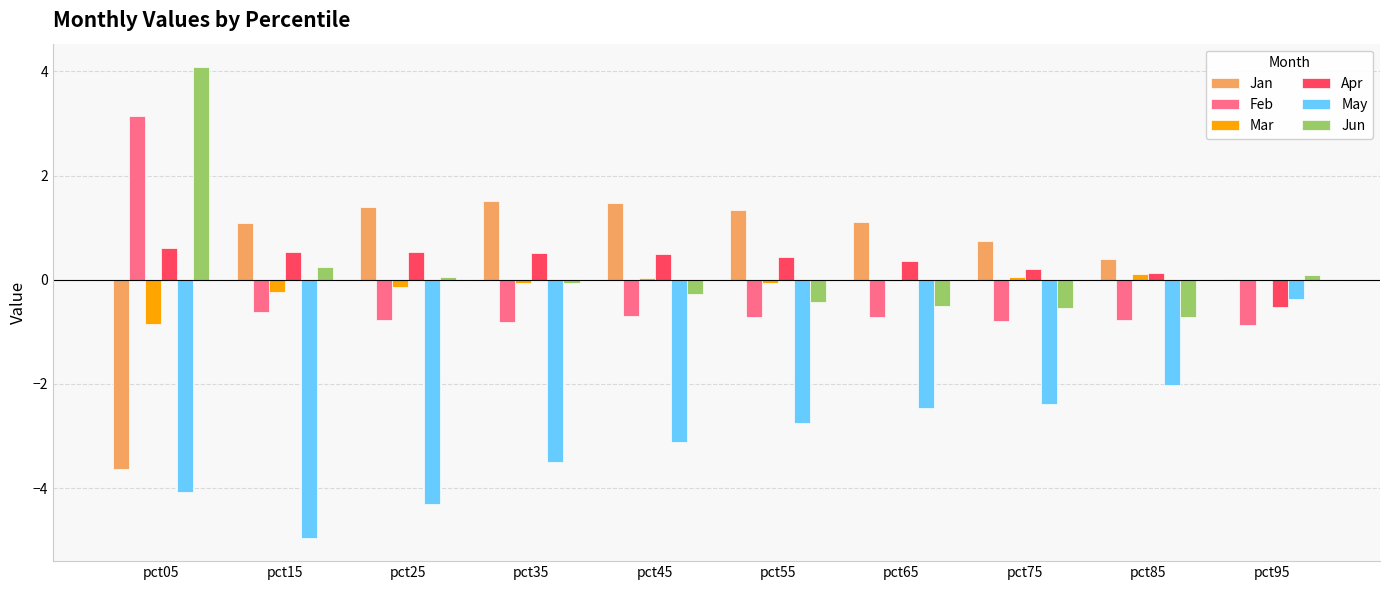

Where is Jan nearest to the value -1?

pct95